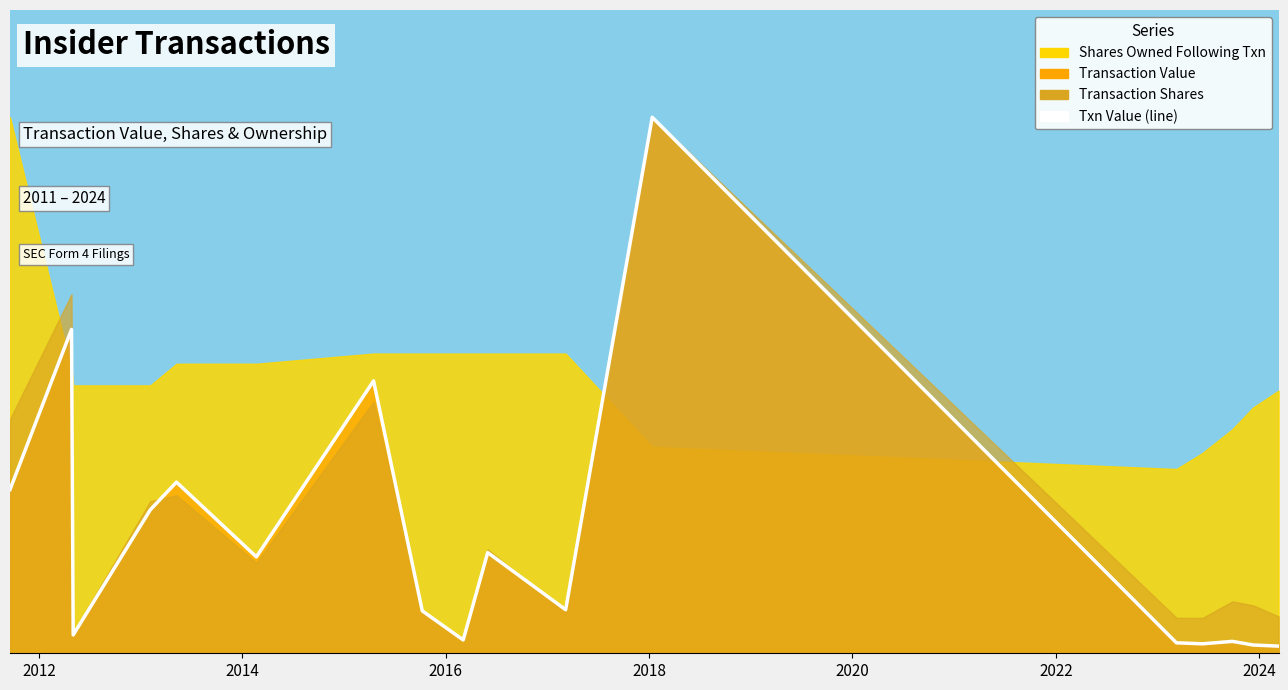

Is it true that the value at 9 is 0.3?

False